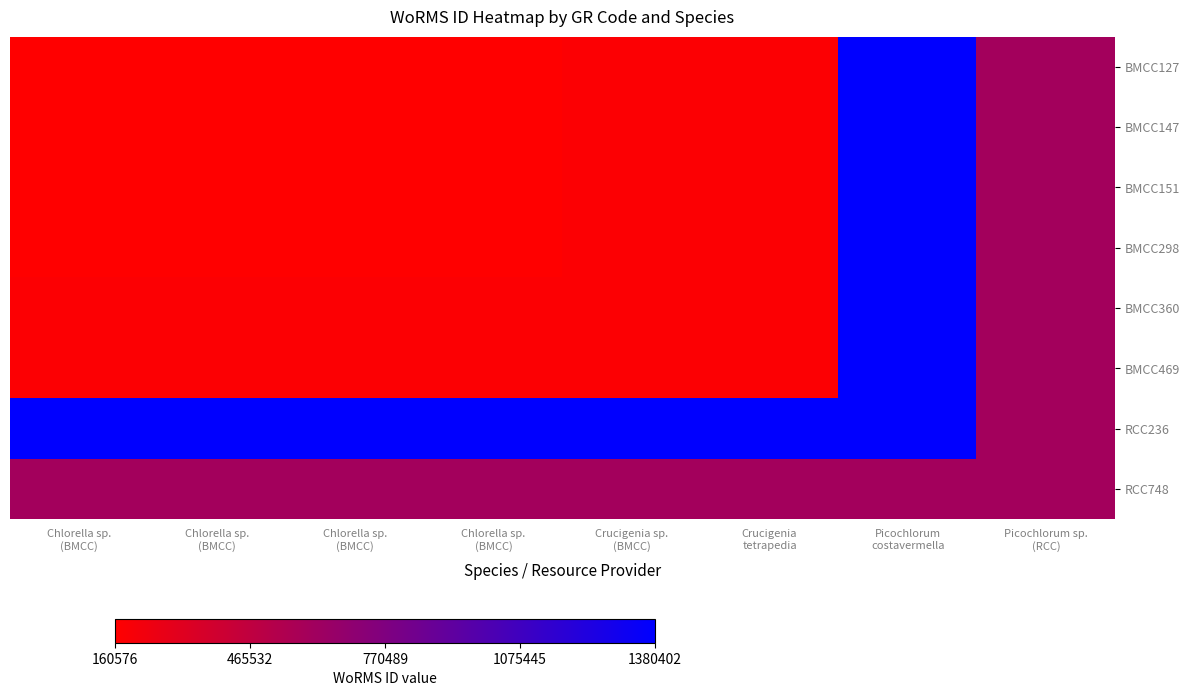

Which has a higher value, Crucigenia
tetrapedia or Chlorella sp.
(BMCC)?

Crucigenia
tetrapedia